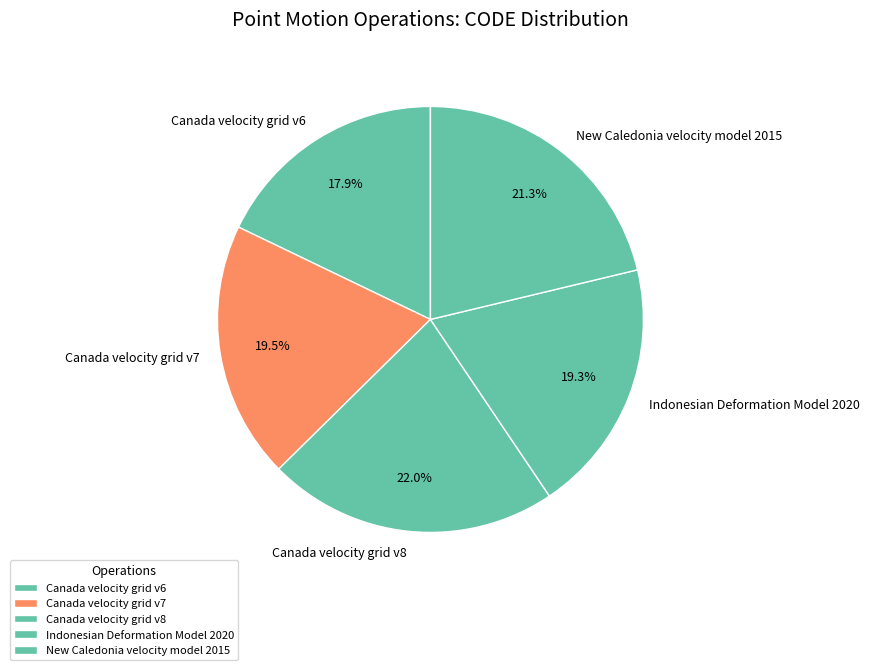

To the nearest percent, what is the difference between the largest and smallest slice percentages?

4%